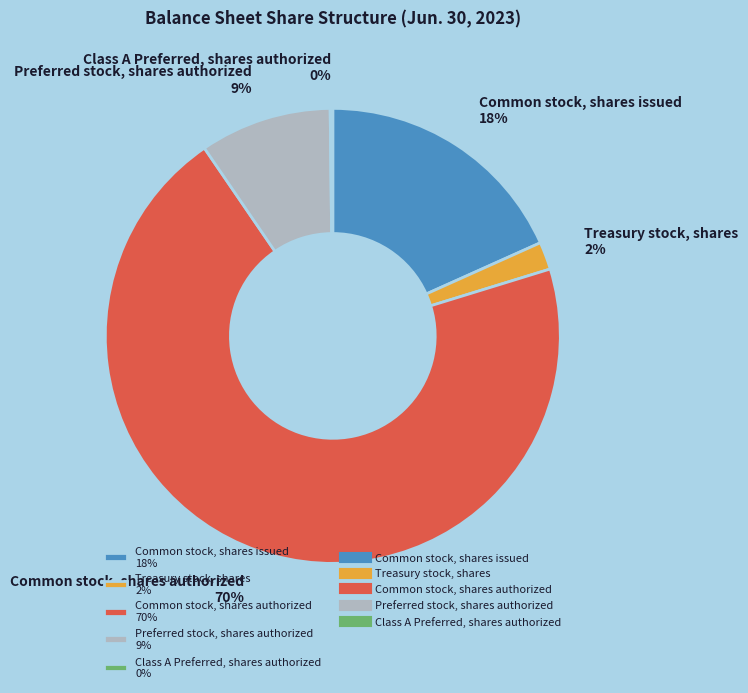

Which slice is the largest?

Common stock, shares authorized